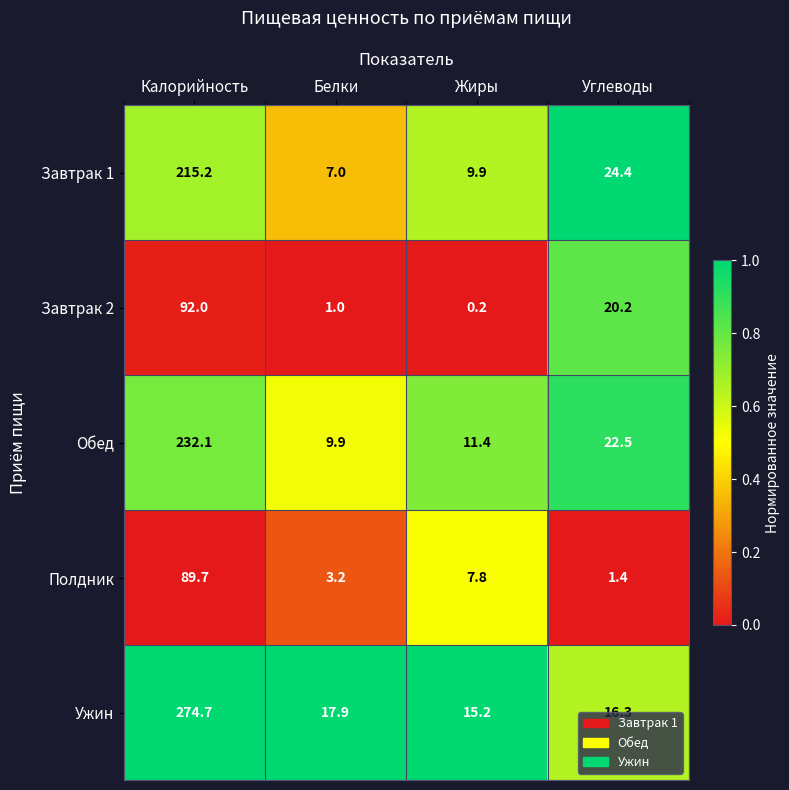

List the series in order of their peak value, highest first.

Ужин, Обед, Завтрак 1, Завтрак 2, Полдник